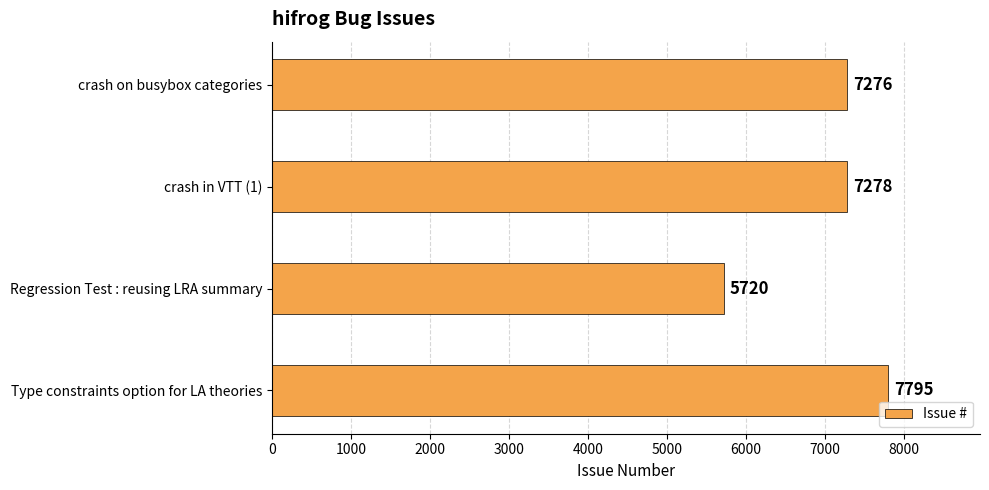

Is it true that the value at Regression Test : reusing LRA summary is 5720?

True